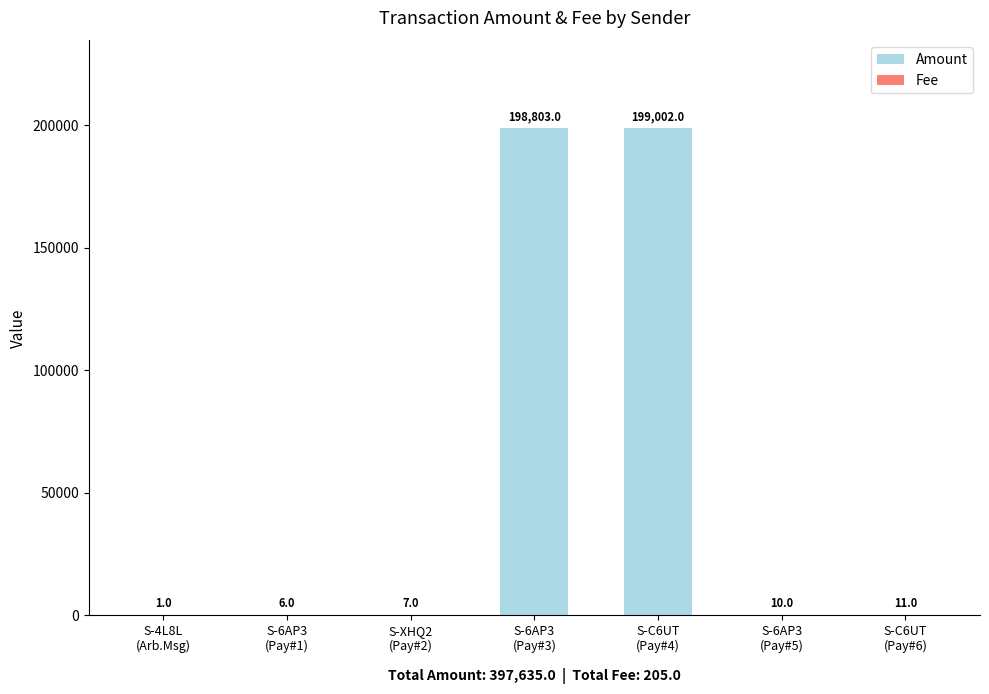

What is the total value across all series at S-6AP3
(Pay#3)?

198803